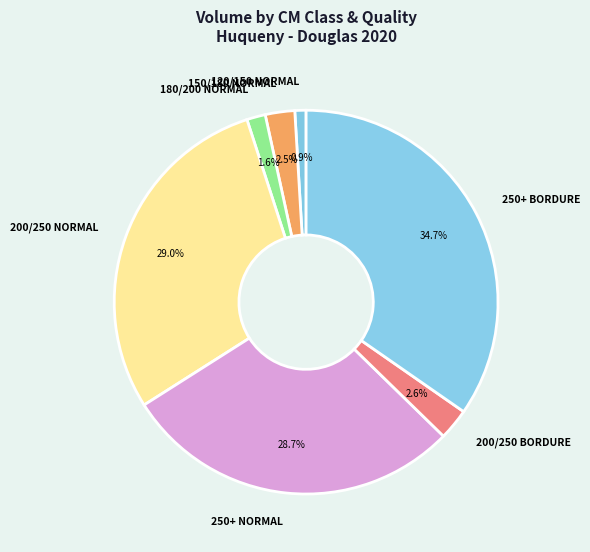

Which has a higher value, 250+ NORMAL or 180/200 NORMAL?

250+ NORMAL